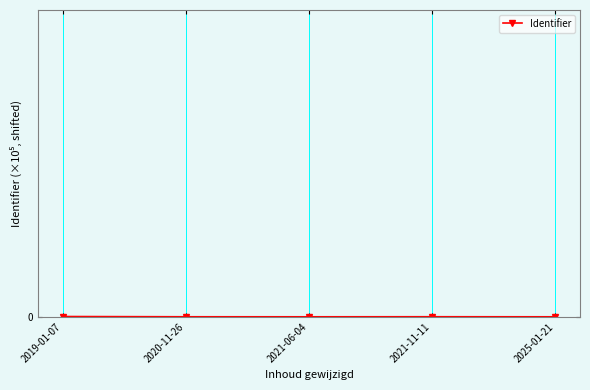

Does the chart have visible grid lines?

Yes